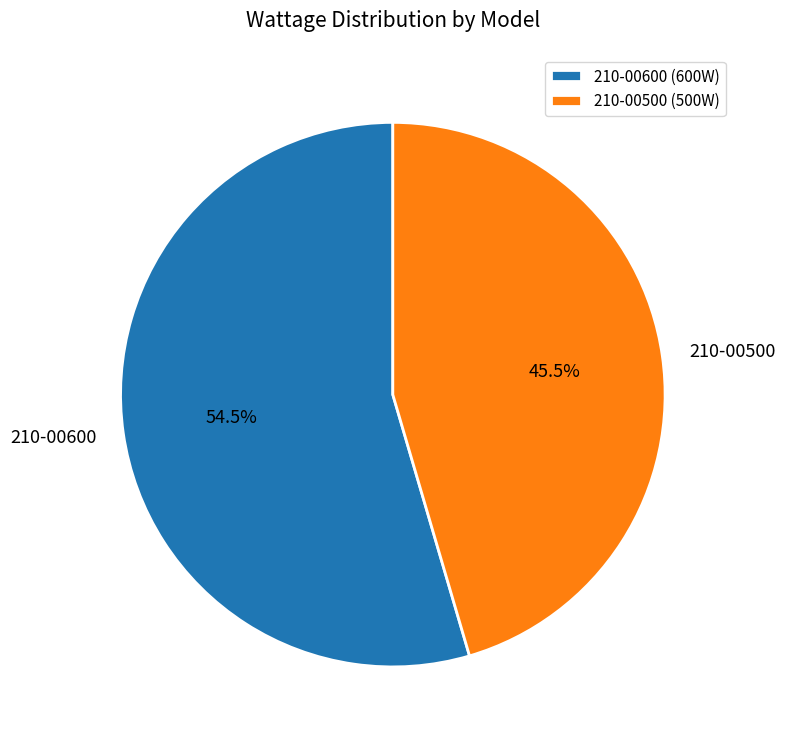

Which slice is the largest?

210-00600